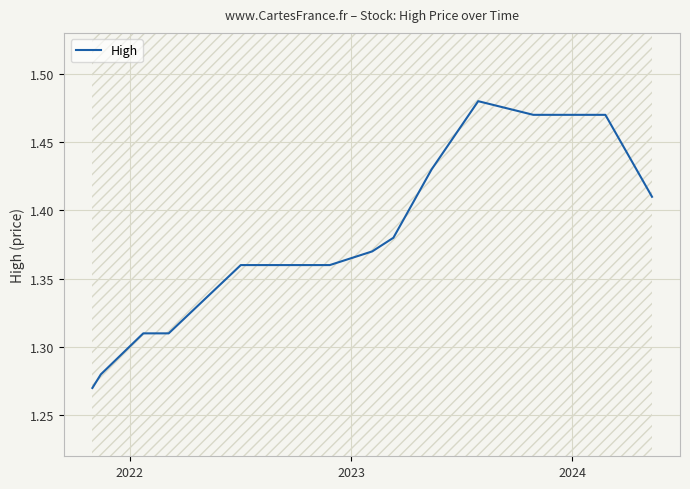

The value at 2022 is 1.3. True or false?

True